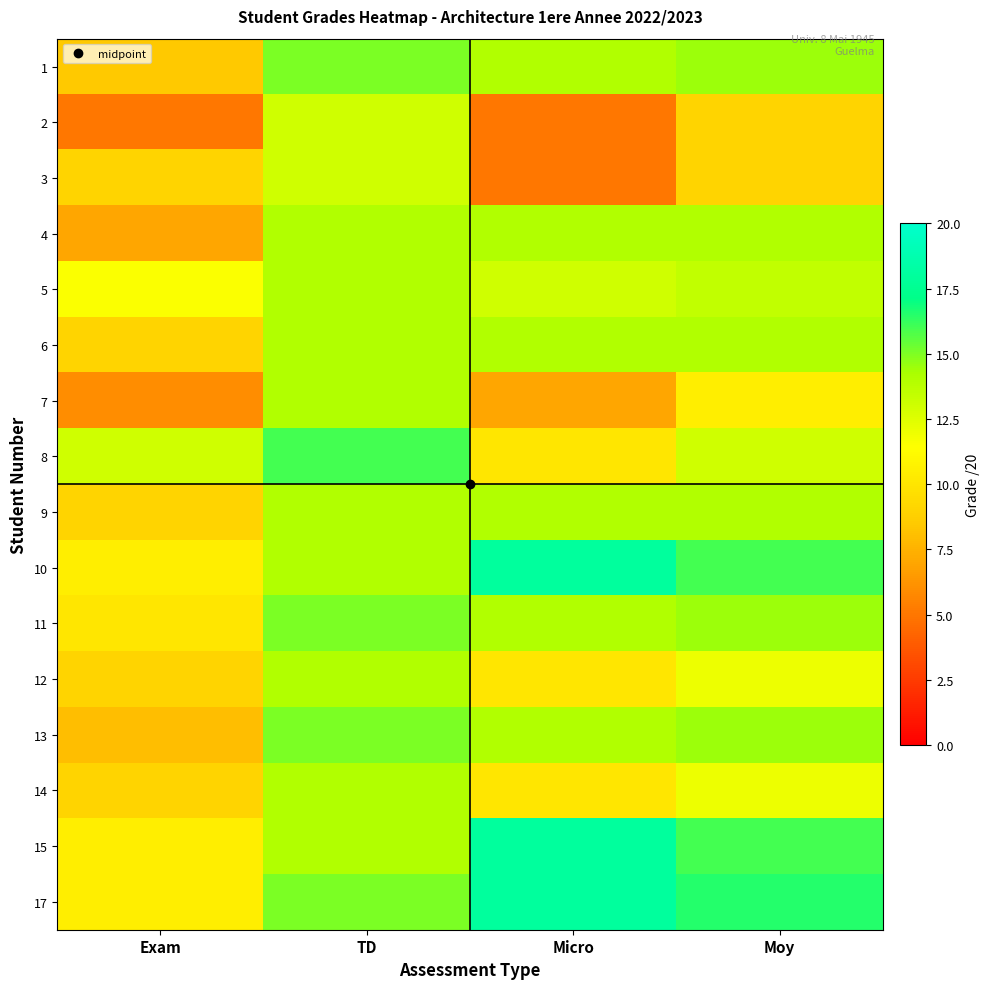

Rank the series at Moy from highest to lowest value.

17, 10, 15, 1, 11, 13, 4, 6, 9, 5, 8, 12, 14, 7, 2, 3